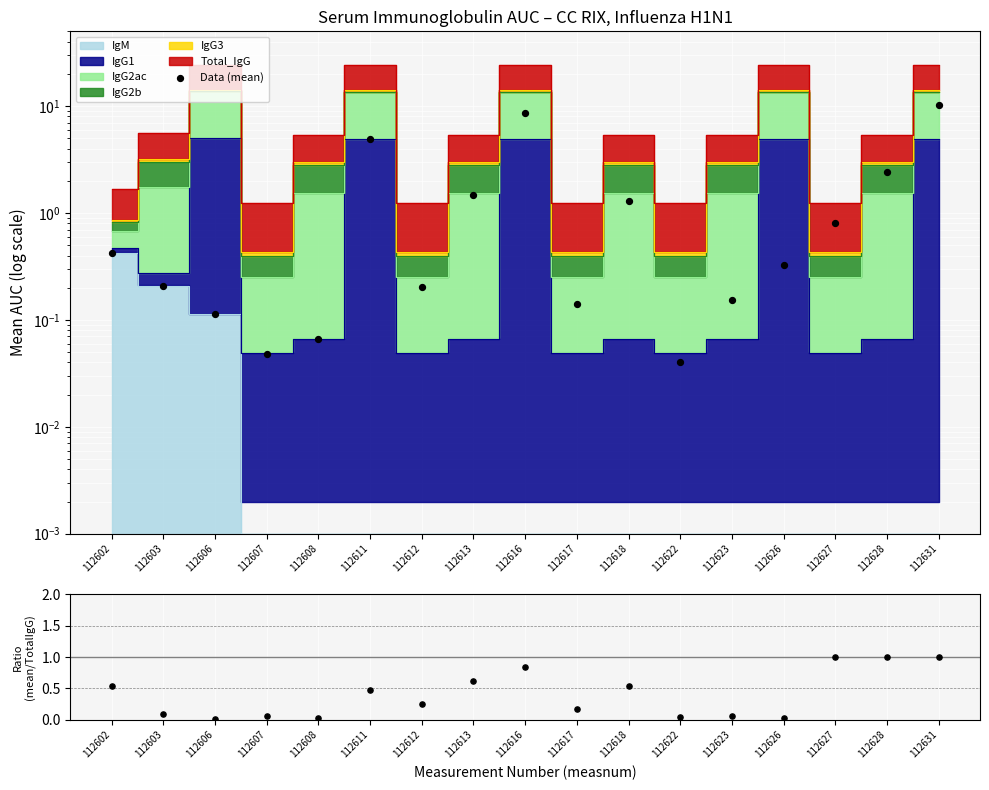

At which category is the sum across all series the highest?

112631